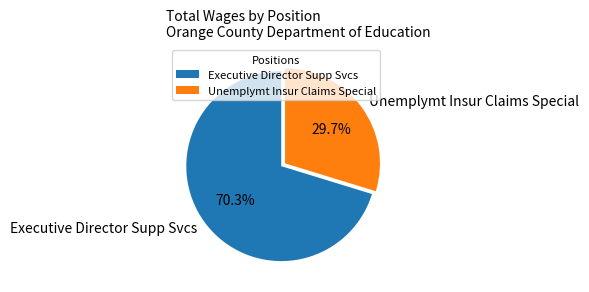

Approximately how many times larger is the value at Executive Director Supp Svcs compared to Unemplymt Insur Claims Special?

2.4